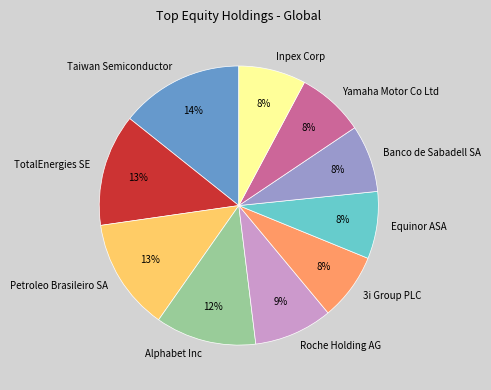

Is the sum of 3i Group PLC and Taiwan Semiconductor greater than half?

No